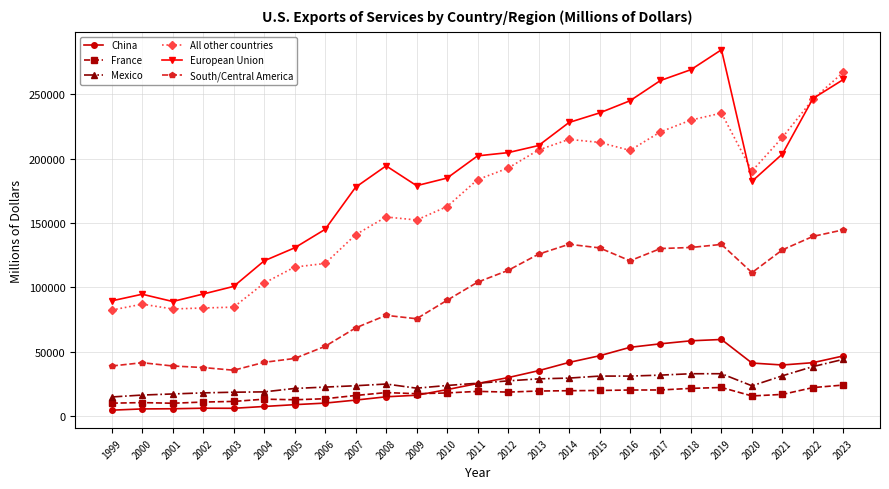

At which category is the sum across all series the highest?

2023